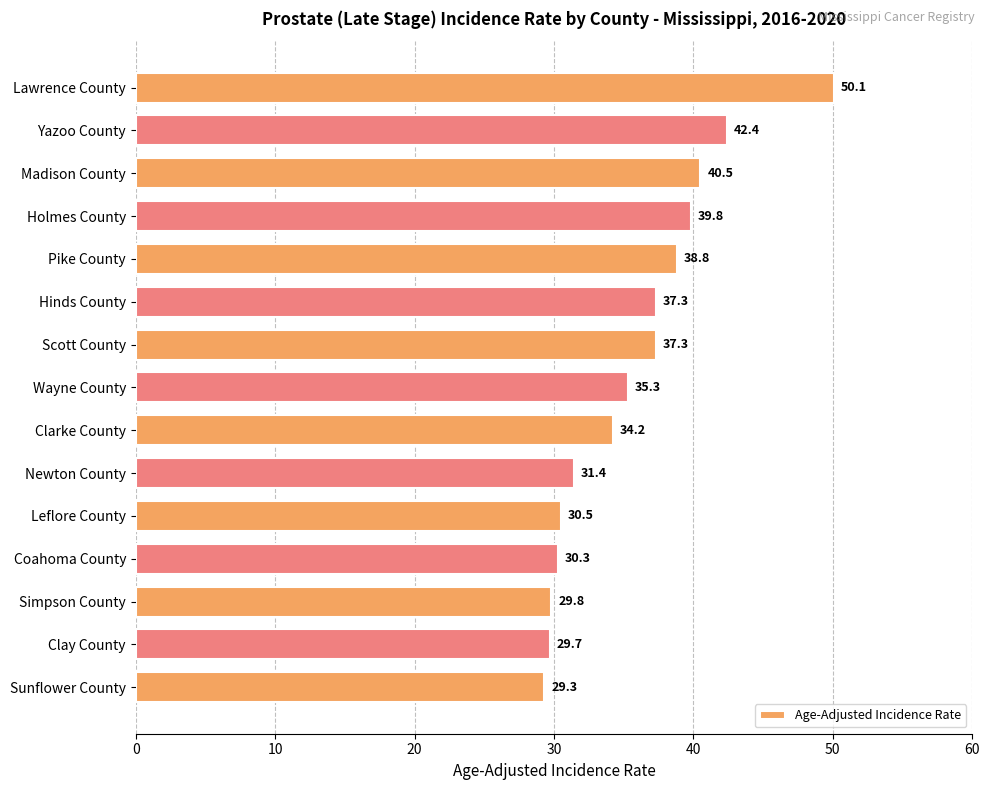

At which label is the value closest to 39?

Pike County